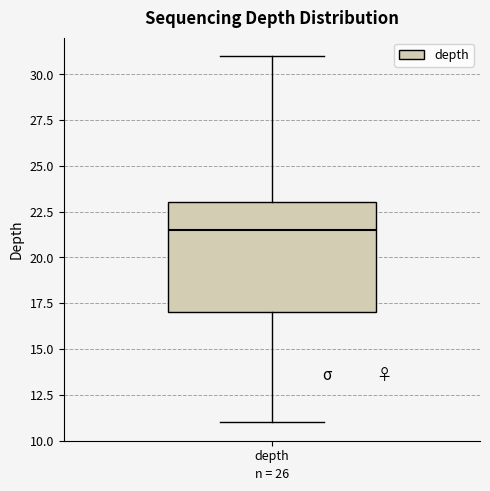

Where does the lower whisker of the box for depth end on the y-axis? The values are not printed on the chart, so give them approximately, as read against the axis.

11.0